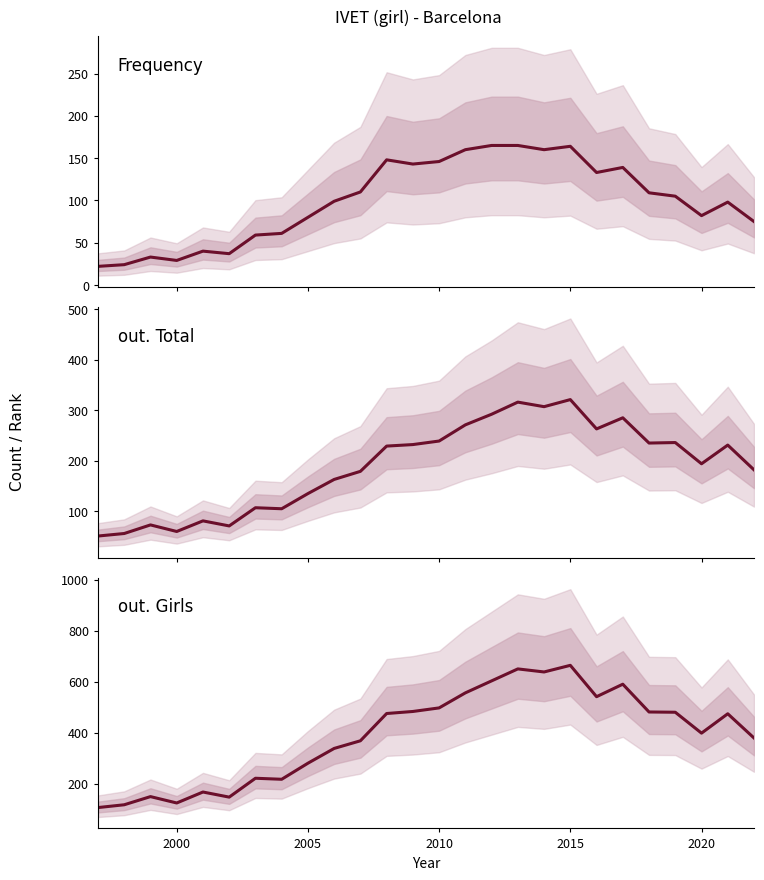

At how many categories does at least one series exceed 298?

17